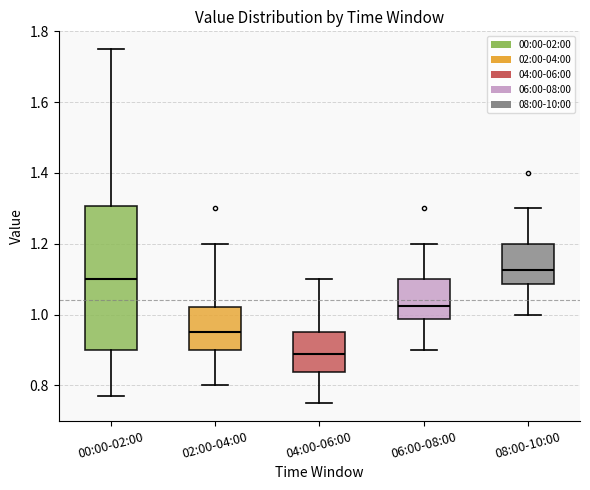

Reading left to right, transcribe this box plot: for each box, give where its median line is, the range the box spans, and where its two whiskers end, as read against the y-axis. The values are not printed on the chart, so give them approximately, as read against the axis.

00:00-02:00: median 1.10, box 0.90 to 1.30, whiskers 0.78 to 1.76
02:00-04:00: median 0.96, box 0.90 to 1.02, whiskers 0.80 to 1.20
04:00-06:00: median 0.90, box 0.84 to 0.96, whiskers 0.76 to 1.10
06:00-08:00: median 1.02, box 0.98 to 1.10, whiskers 0.90 to 1.20
08:00-10:00: median 1.12, box 1.08 to 1.20, whiskers 1.00 to 1.30